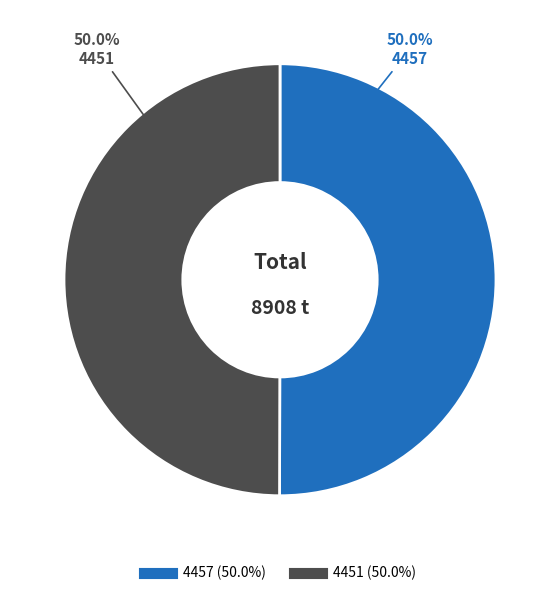

Count the number of slices in the pie.

2